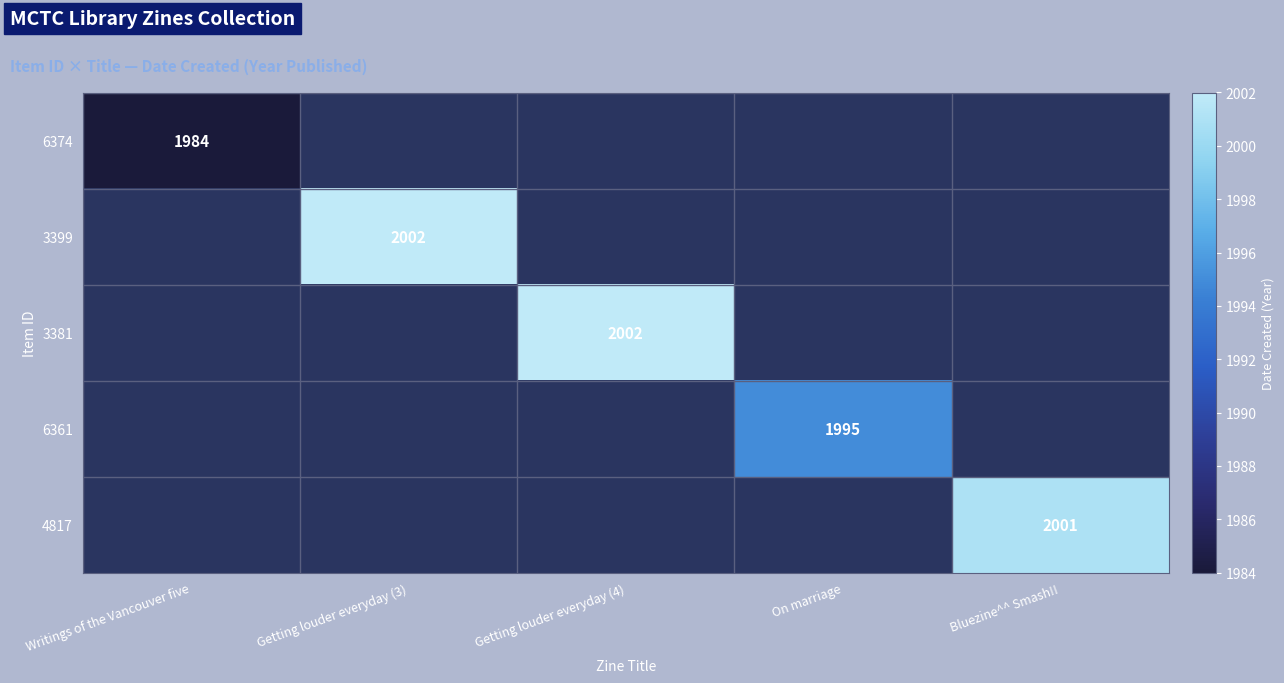

The value of 6374 at Writings of the Vancouver five is 1104. True or false?

False